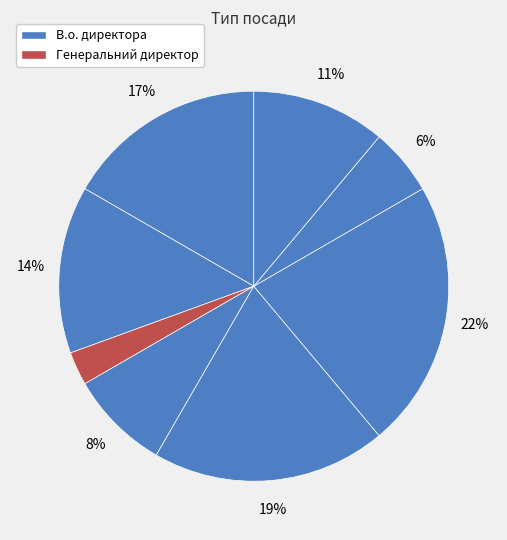

How many segments does this pie chart have?

8